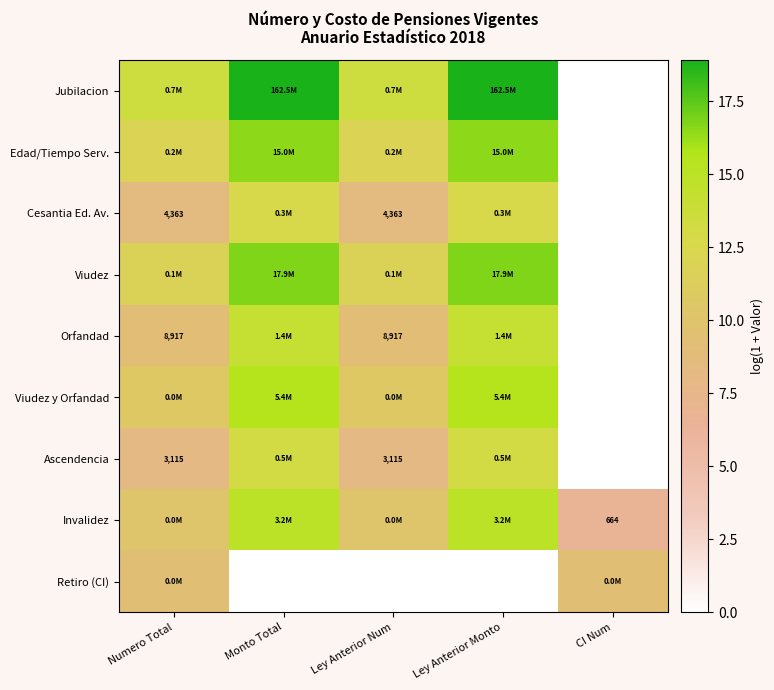

How many positive values does the Edad/Tiempo Serv. series have?

4